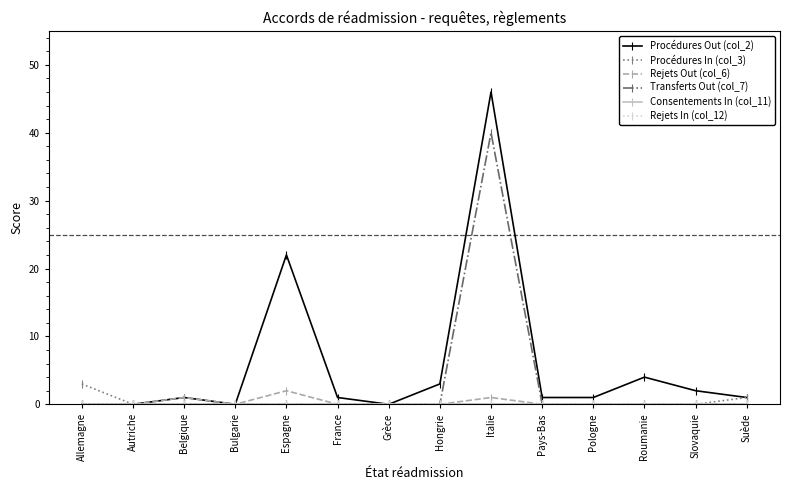

Is this an area chart (filled region under the line)?

No